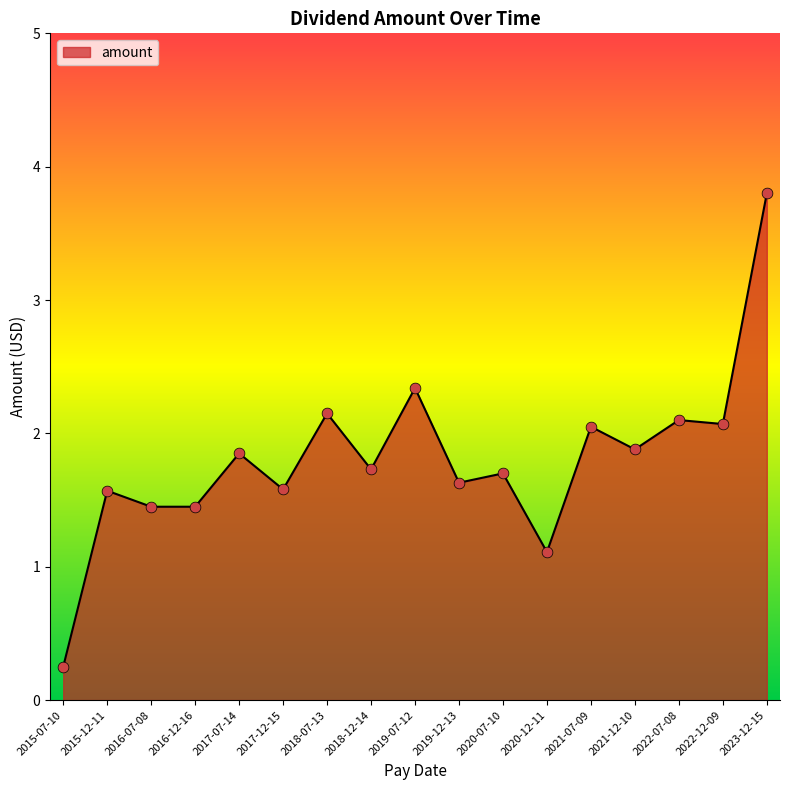

What is the ratio of the value at 2022-12-09 to the value at 2018-07-13?

1.0